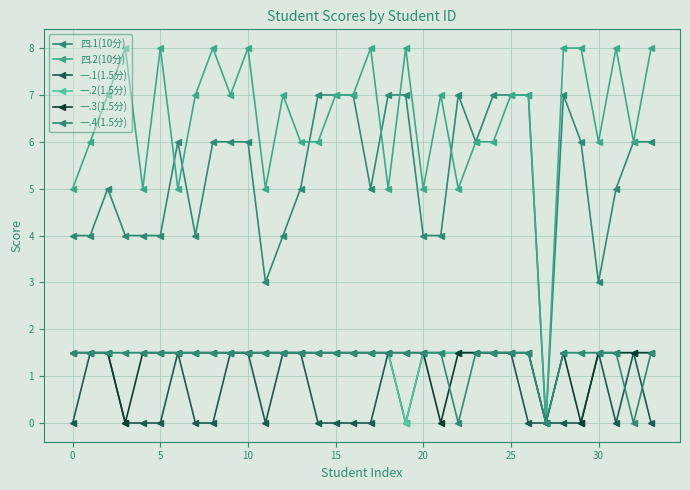

Rank the series by their maximum value, from lowest to highest.

一.1(1.5分), 一.2(1.5分), 一.3(1.5分), 一.4(1.5分), 四.1(10分), 四.2(10分)